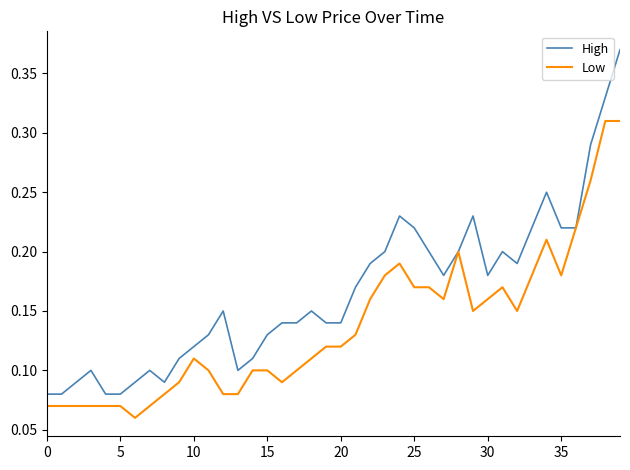

Does the chart have visible grid lines?

No